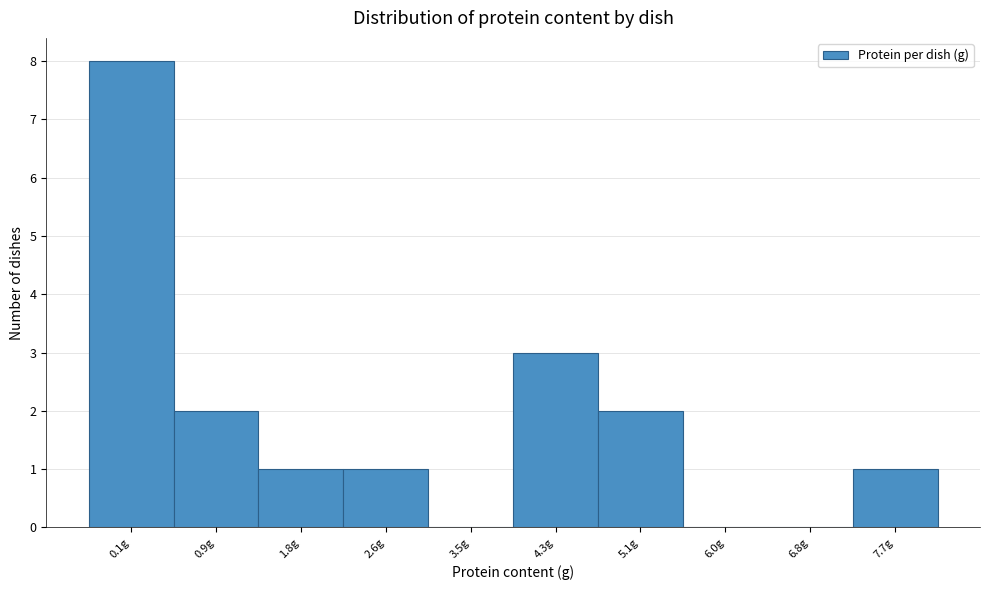

Reading left to right, list all the values displayed in this chart.

0.1g=8	0.9g=2	1.8g=1	2.6g=1	3.5g=0	4.3g=3	5.1g=2	6.0g=0	6.8g=0	7.7g=1